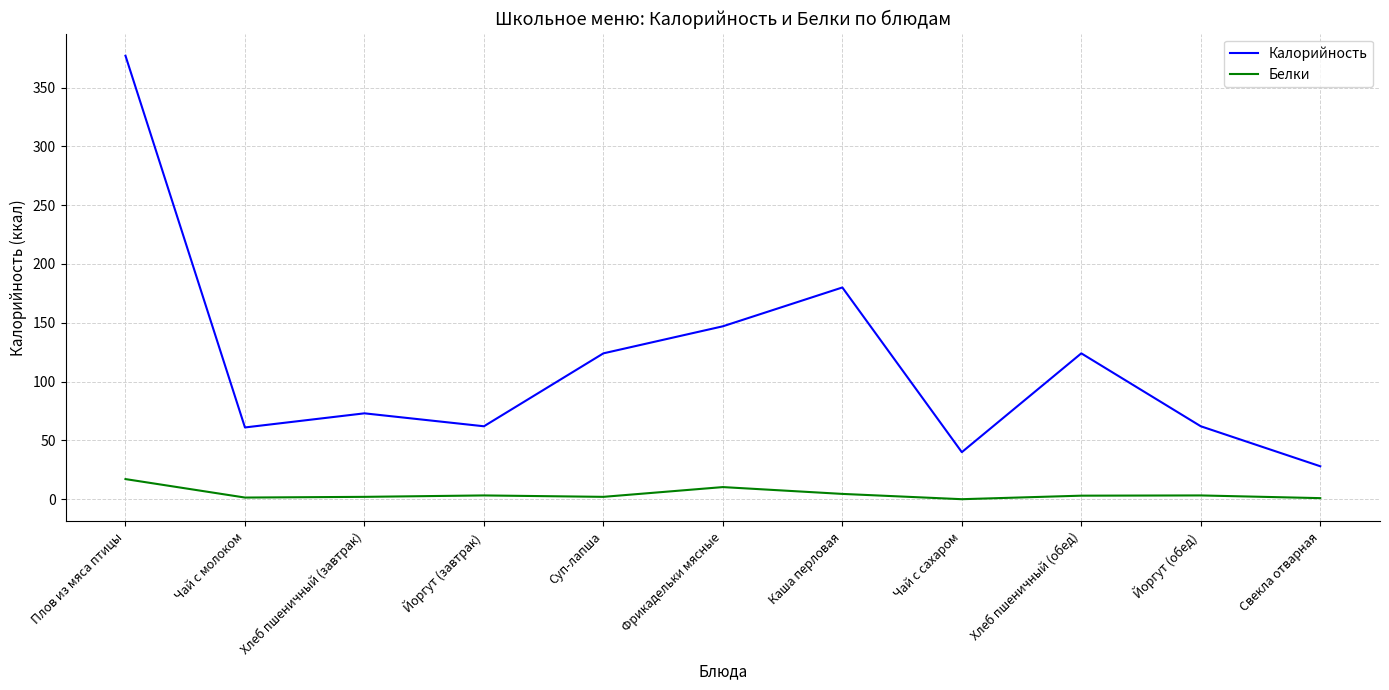

True or false: Калорийность has a value of 147.0 at Фрикадельки мясные.

True